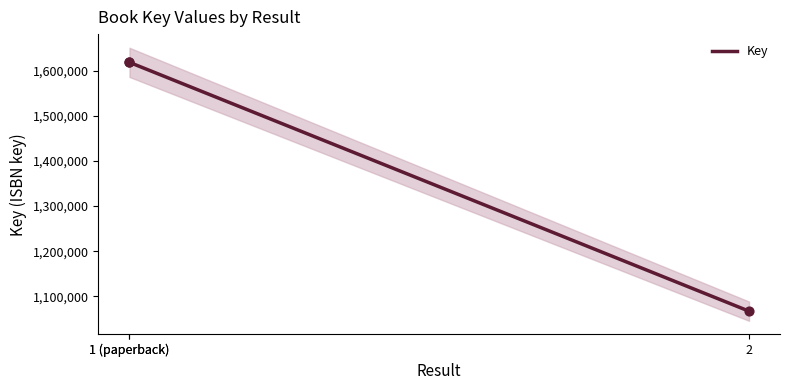

What is the ratio of the value at 2 to the value at 1 (paperback)?

0.7